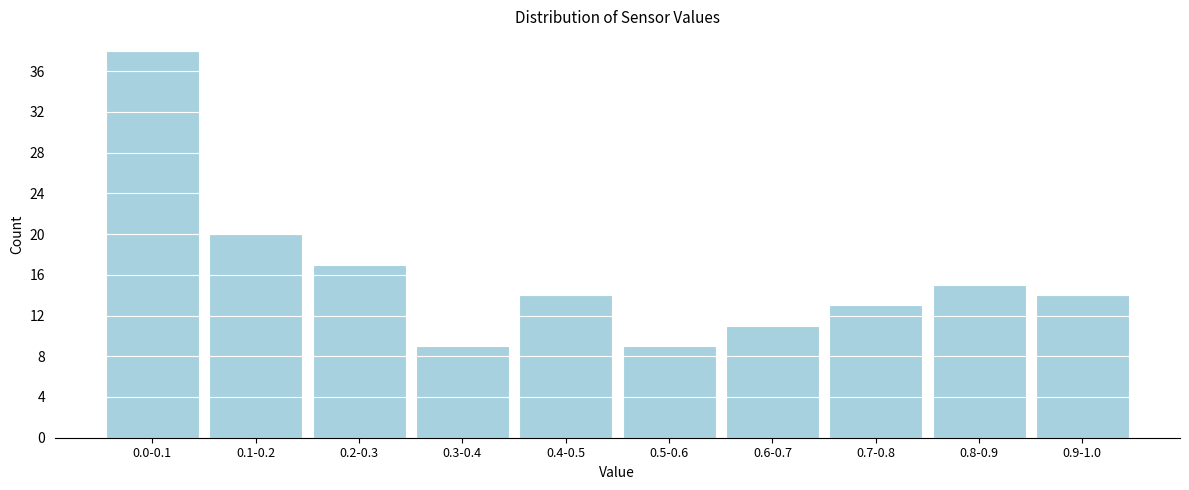

Reading left to right, what are all the values shown in this chart?

38	20	17	9	14	9	11	13	15	14